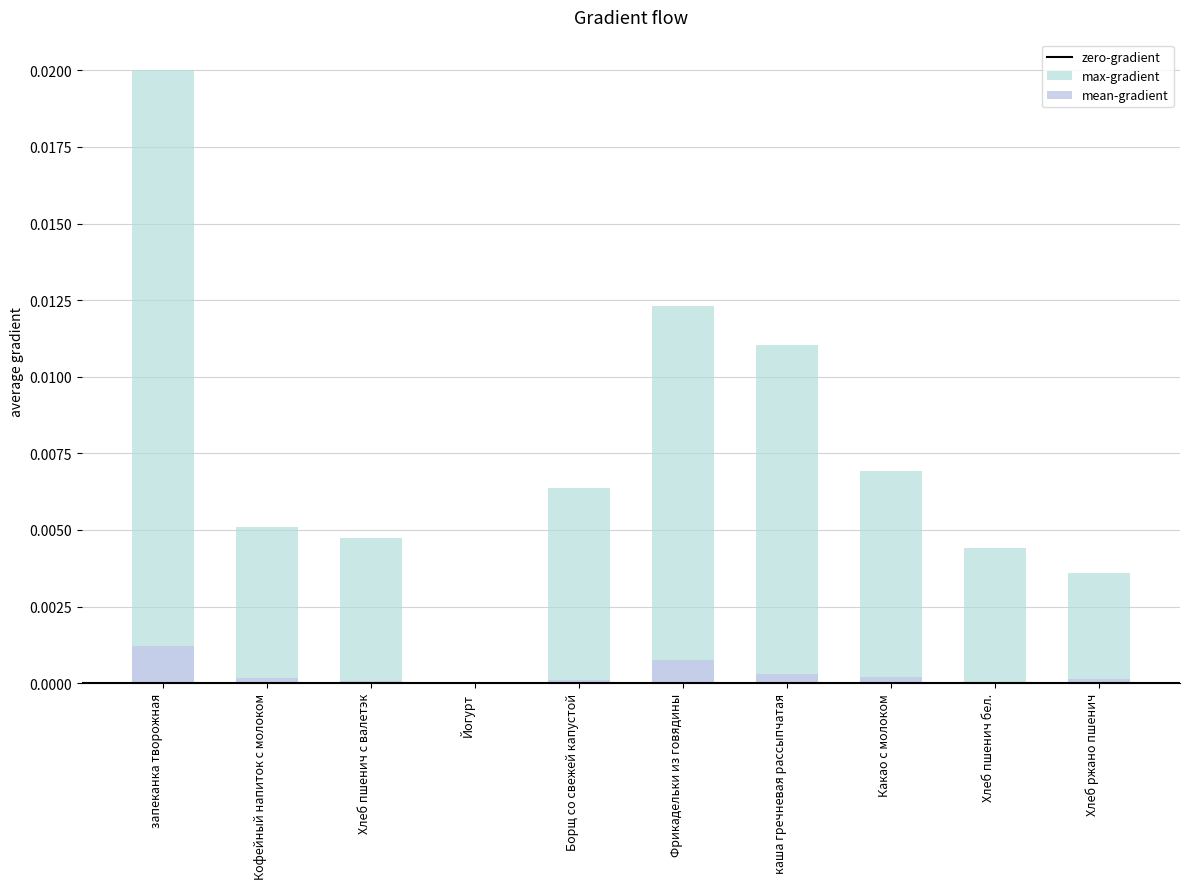

How many positive values does the mean-gradient (Белки) series have?

9